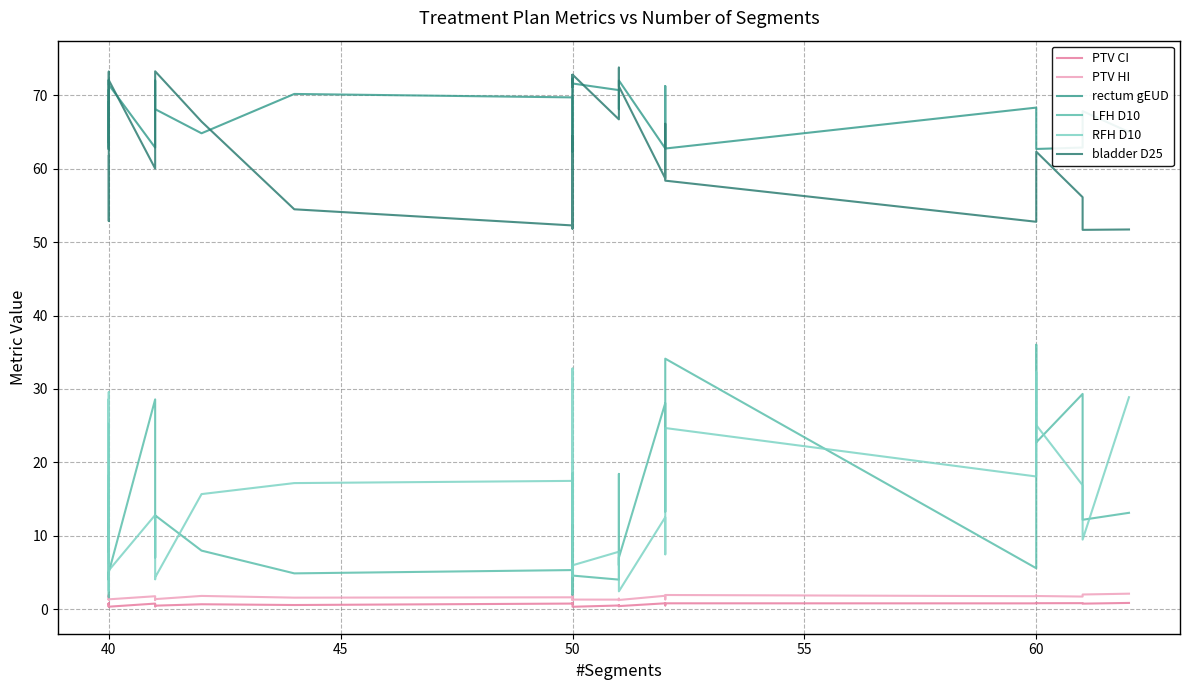

What is the greatest value displayed?

73.8